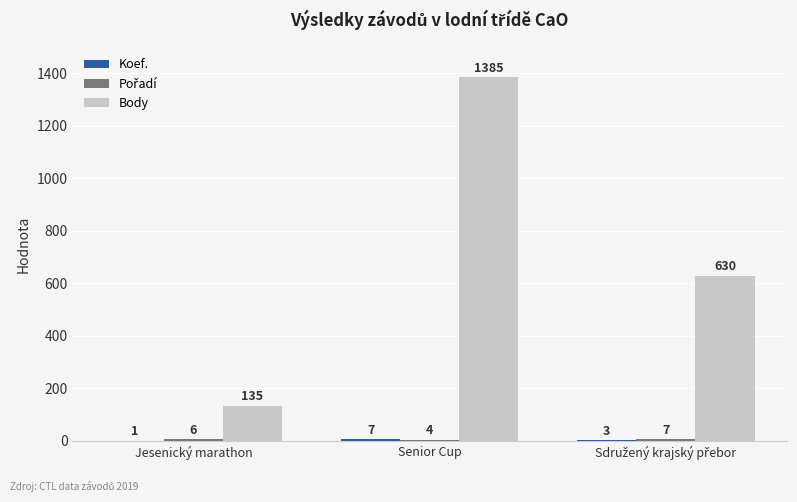

Are the bars horizontal?

No